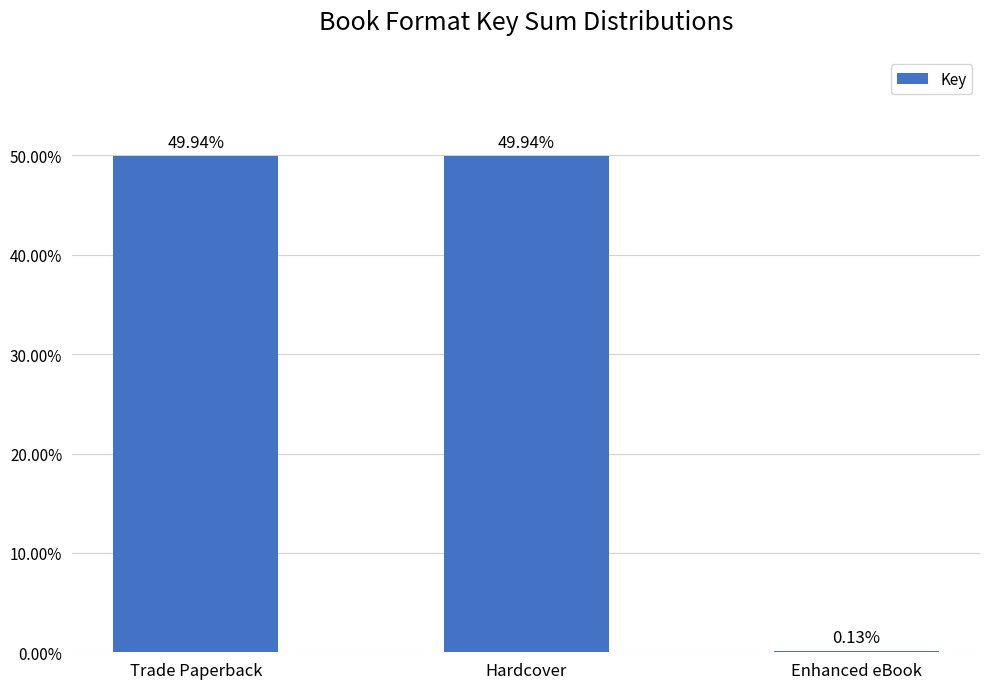

Does the chart contain stacked bars?

No